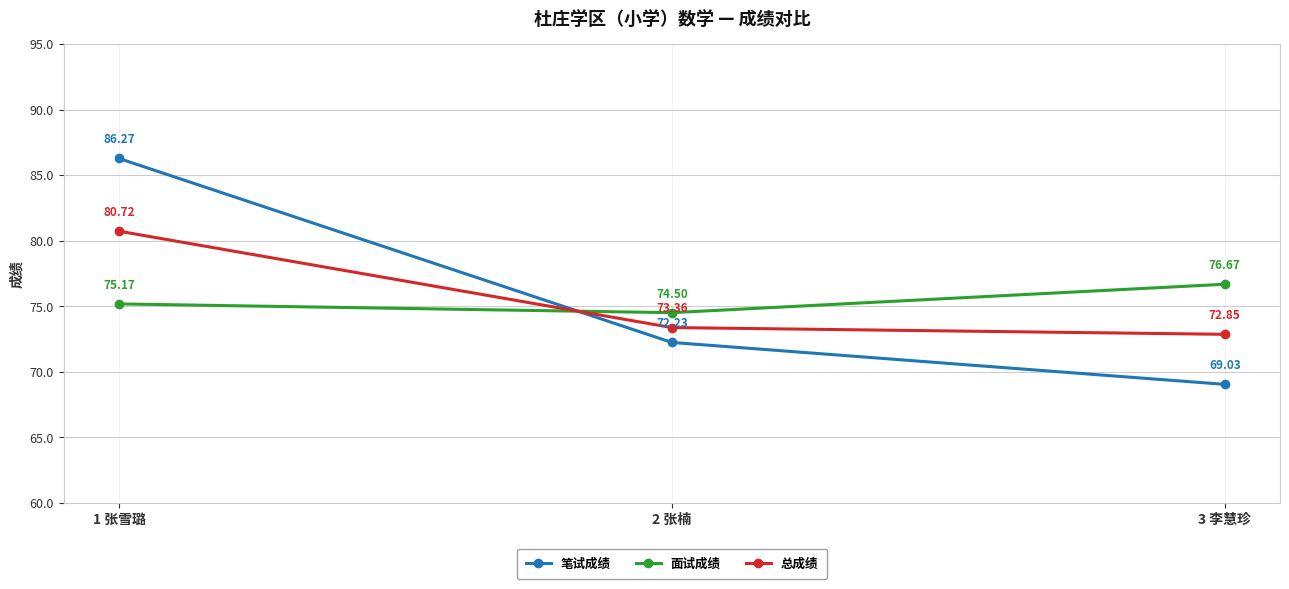

The value of 面试成绩 at 3 李慧珍 is 76.7. True or false?

True